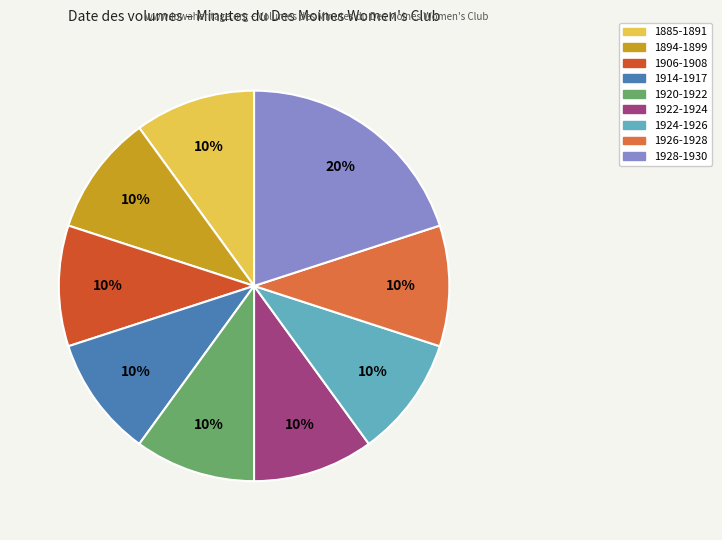

How many segments does this pie chart have?

9